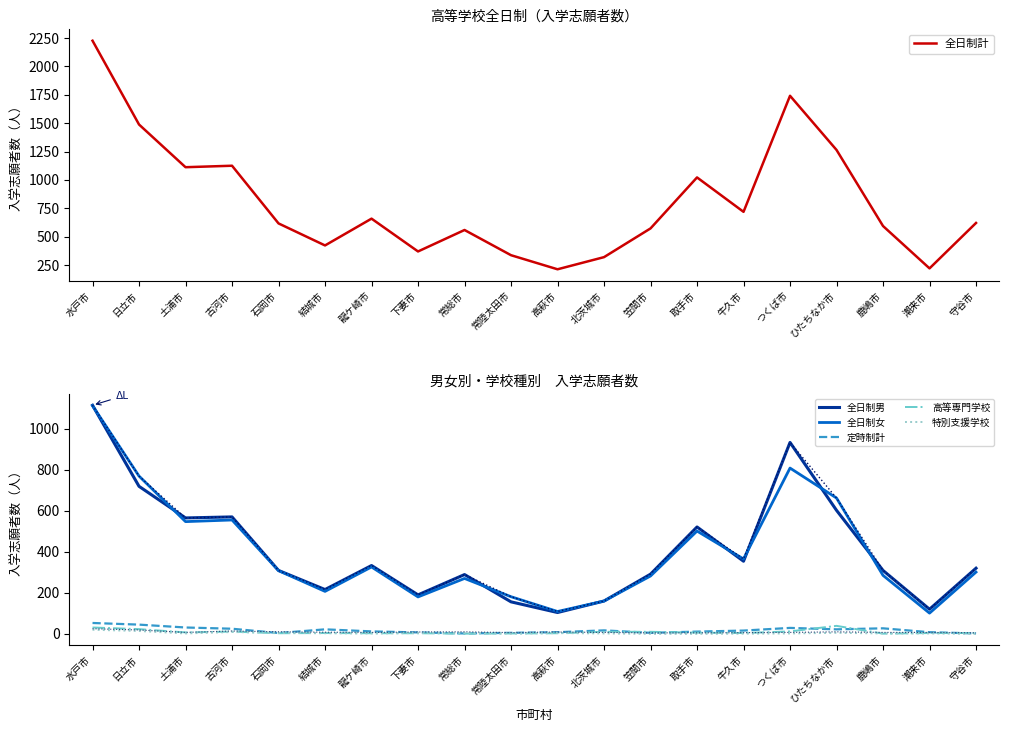

Count the number of data series in this chart.

6